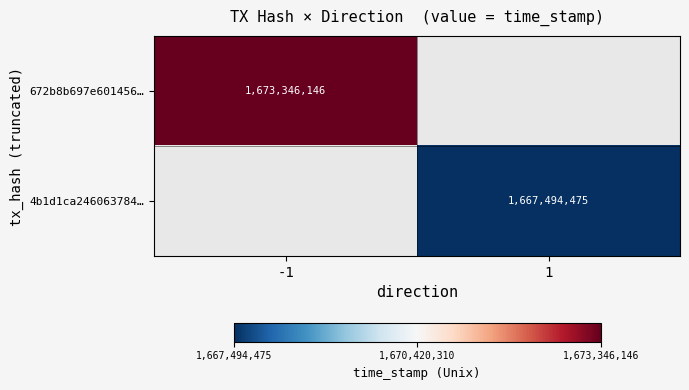

True or false: 4b1d1ca246063784… has a value of 494544483 at 1.

False